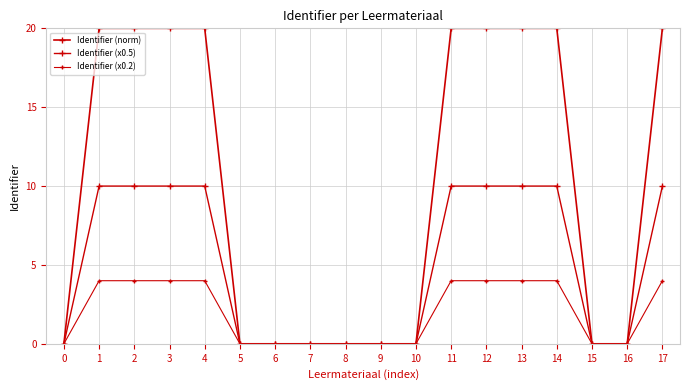

Between 9 and 11, which series saw the biggest shift?

Identifier (norm)